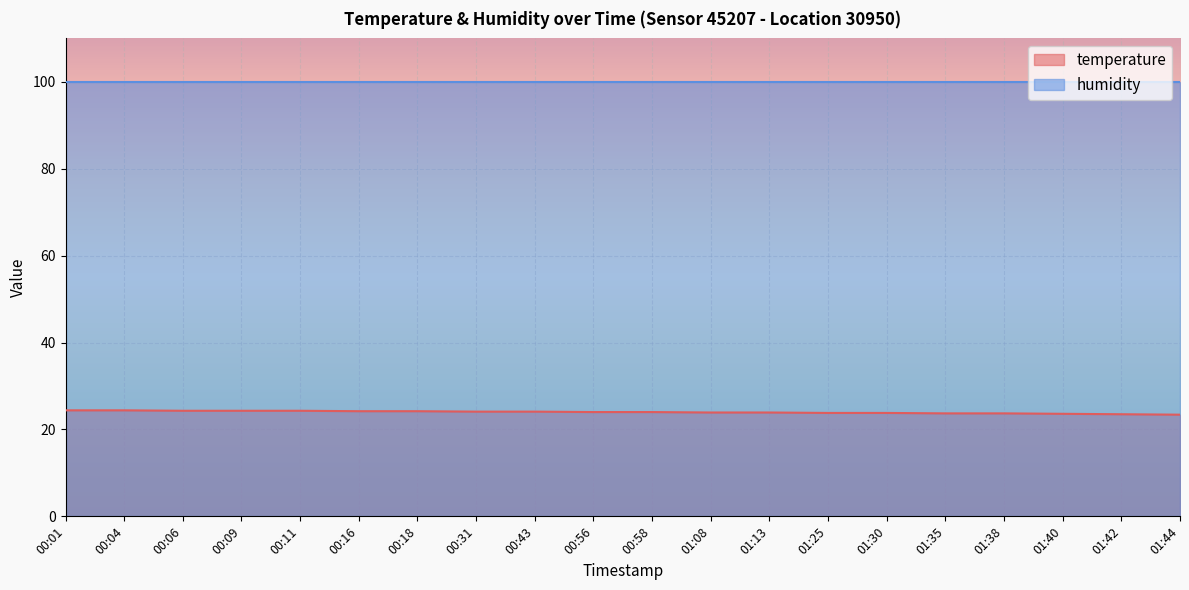

Rank the categories by value from highest to lowest.

00:01, 00:04, 00:06, 00:09, 00:11, 00:16, 00:18, 00:31, 00:43, 00:56, 00:58, 01:08, 01:13, 01:25, 01:30, 01:35, 01:38, 01:40, 01:42, 01:44